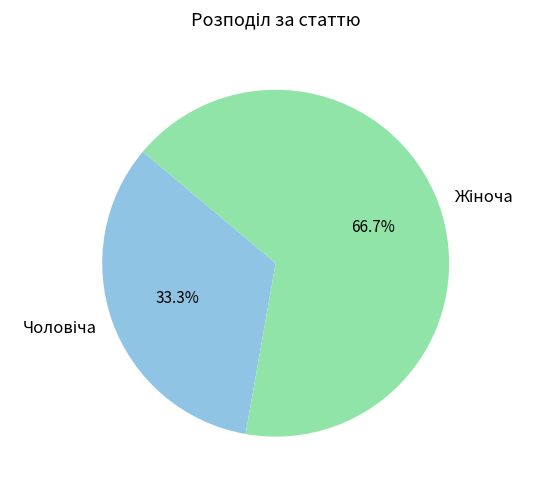

Is there a majority slice in this chart?

Yes